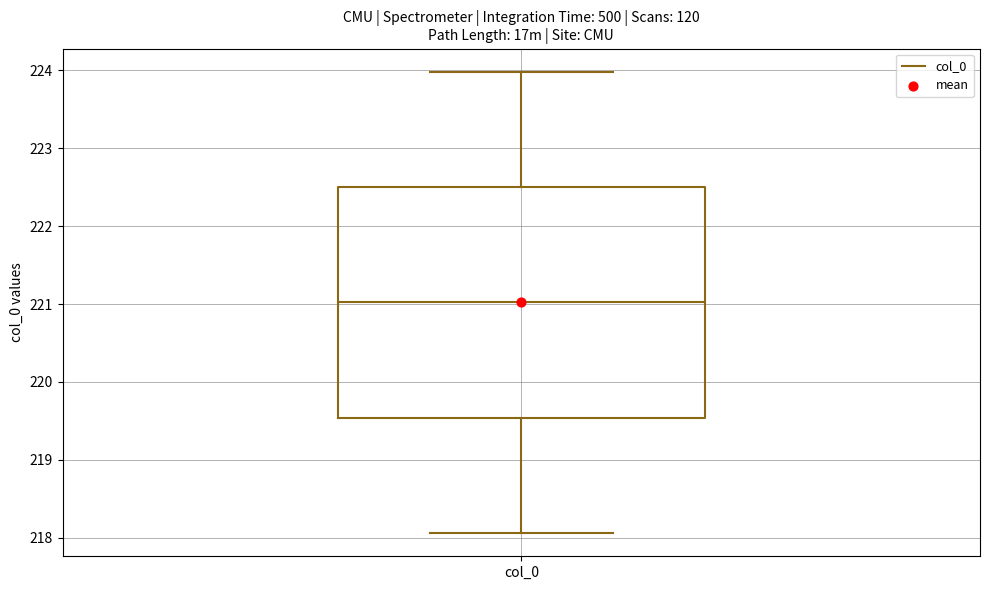

Read this box plot against the y-axis: the position of the median line, the range covered by the box, and the ends of both whiskers. The values are not printed on the chart, so give them approximately, as read against the axis.

median 221.0, box 219.5 to 222.5, whiskers 218.1 to 224.0